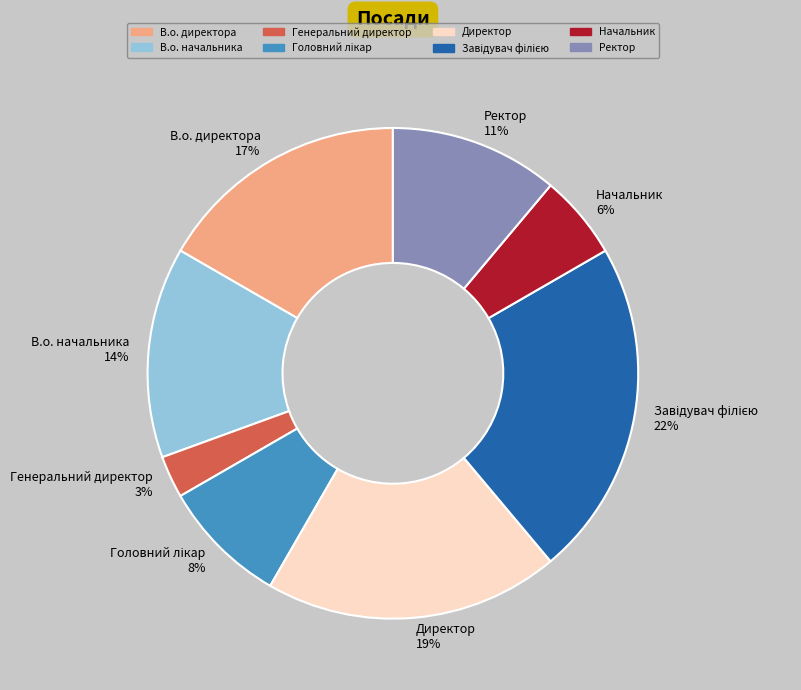

Is it true that В.о. начальника 14% is 23% of the pie?

False